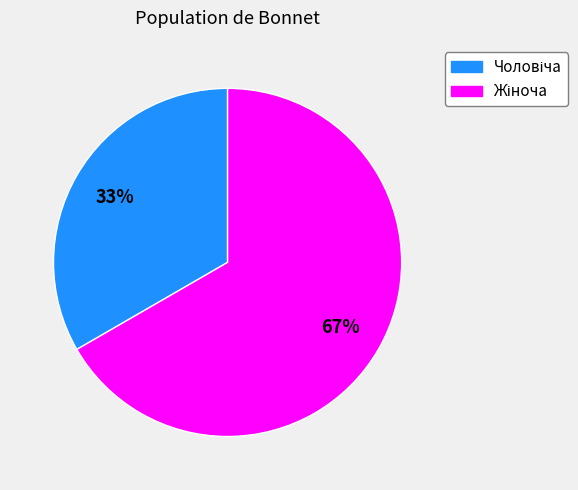

How many slices are in this pie chart?

2